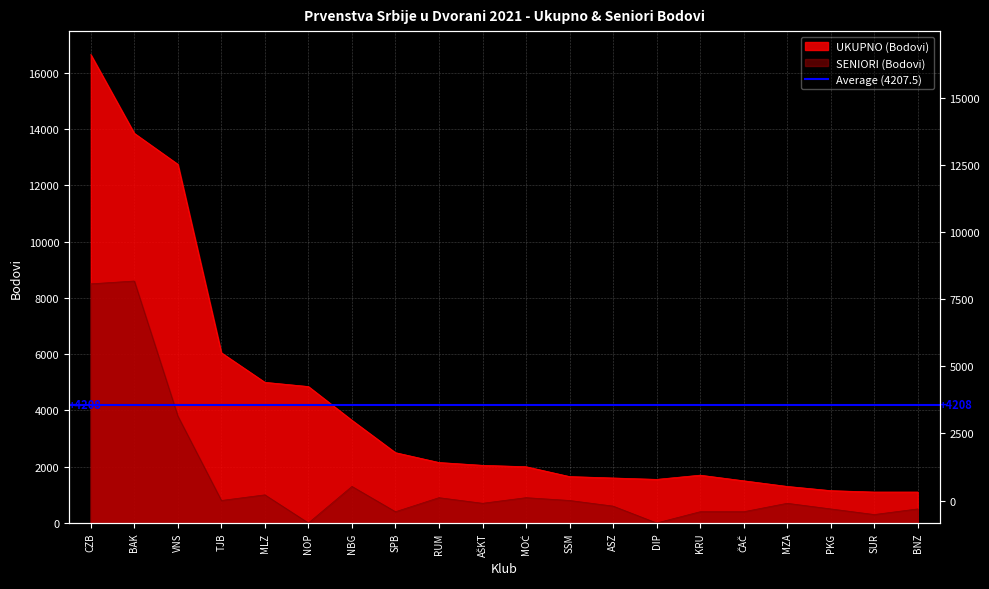

What is the value of the UKUPNO point at the 15th from the left?

1700